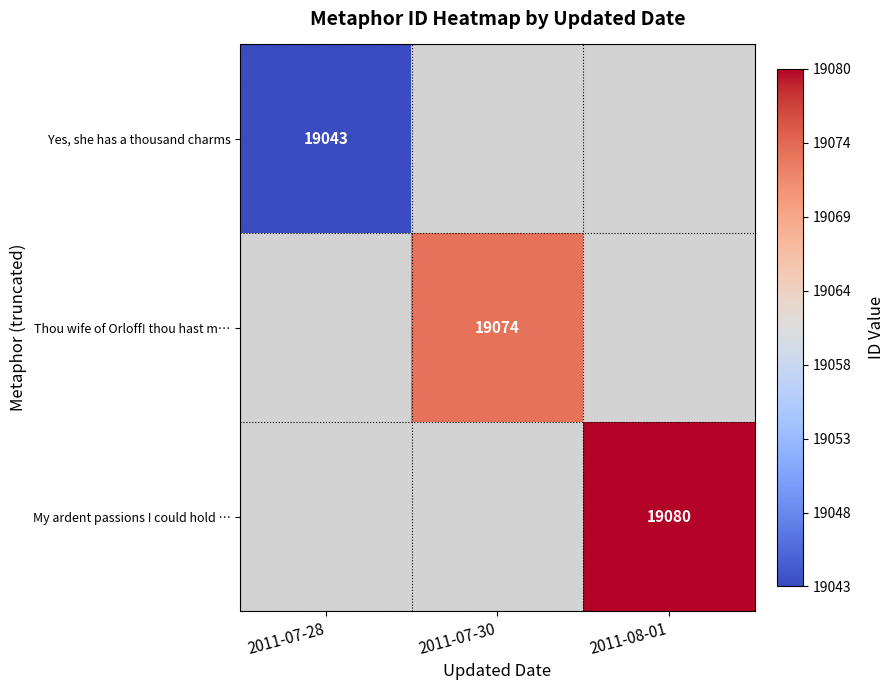

True or false: Yes, she has a thousand charms has a value of 19043 at 2011-07-28.

True